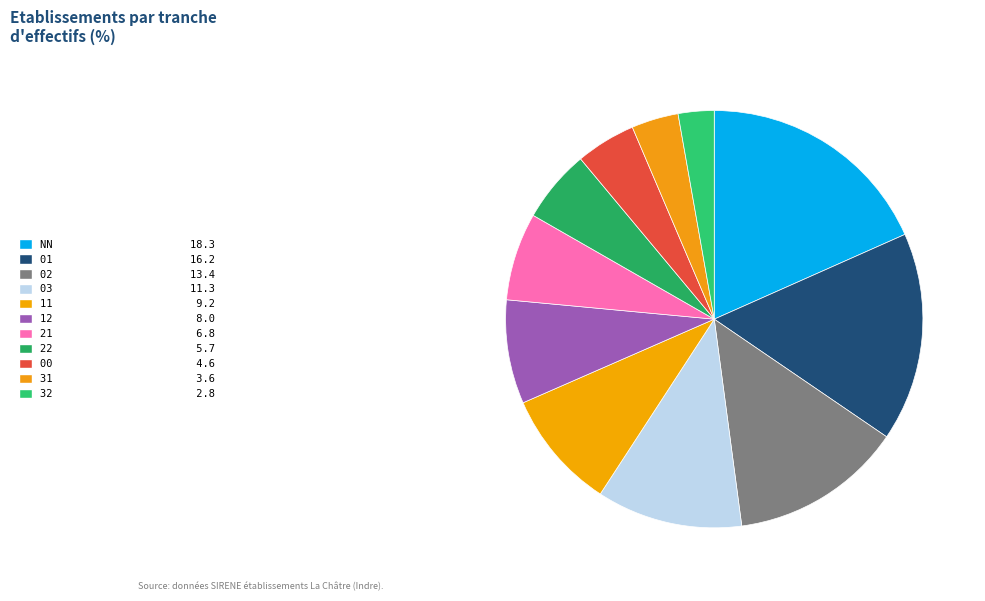

How many slices are in this pie chart?

11